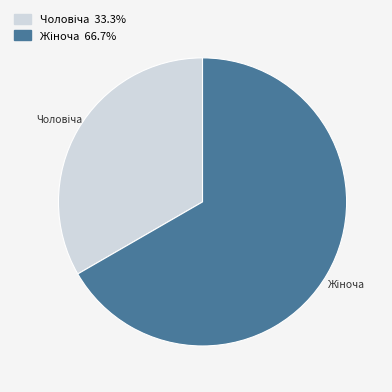

Is there any slice that represents more than half of the pie?

Yes